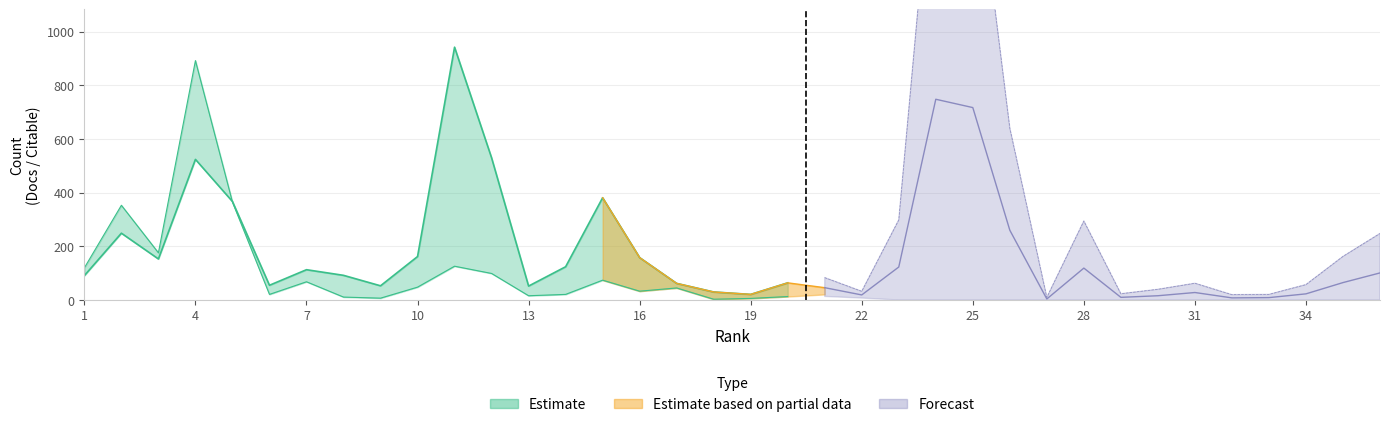

What is the average value of the Citable Docs. (3years) series?

125